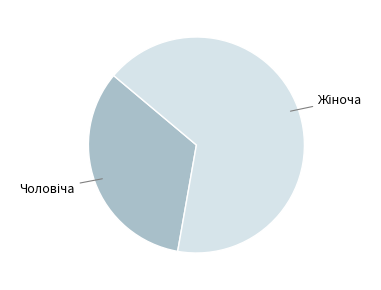

Is there a majority slice in this chart?

Yes